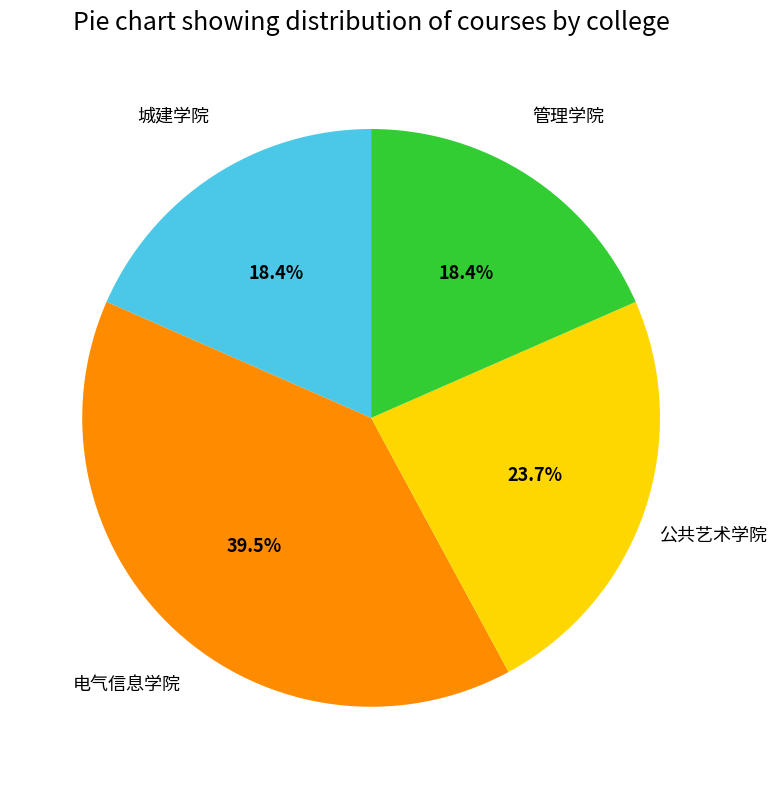

Is there a majority slice in this chart?

No